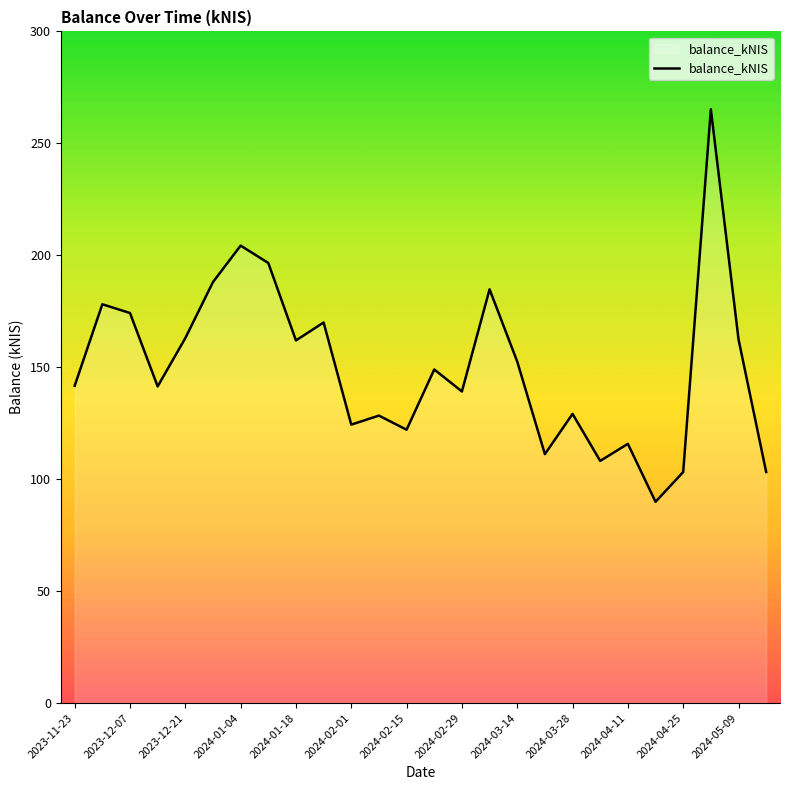

What is the difference between the maximum and minimum values?

175.4